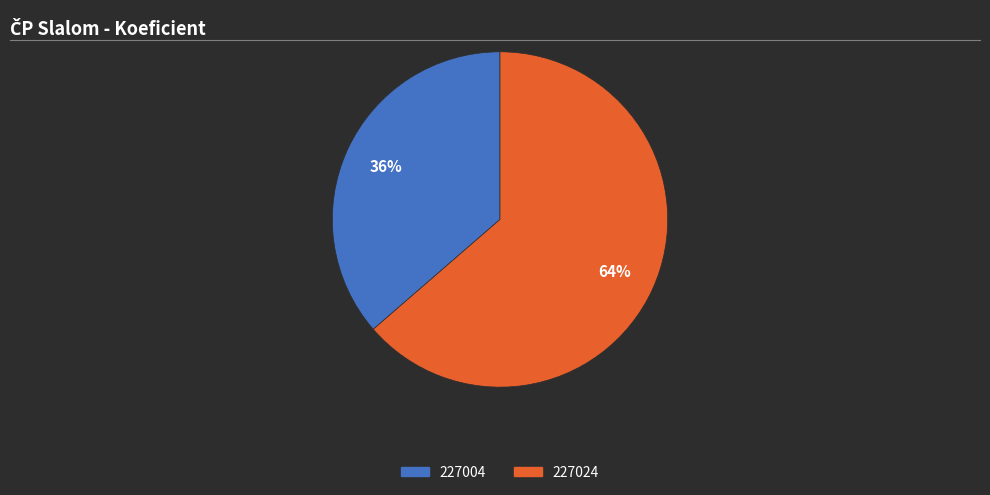

Approximately how many times larger is the value at 227004 compared to 227024?

0.6